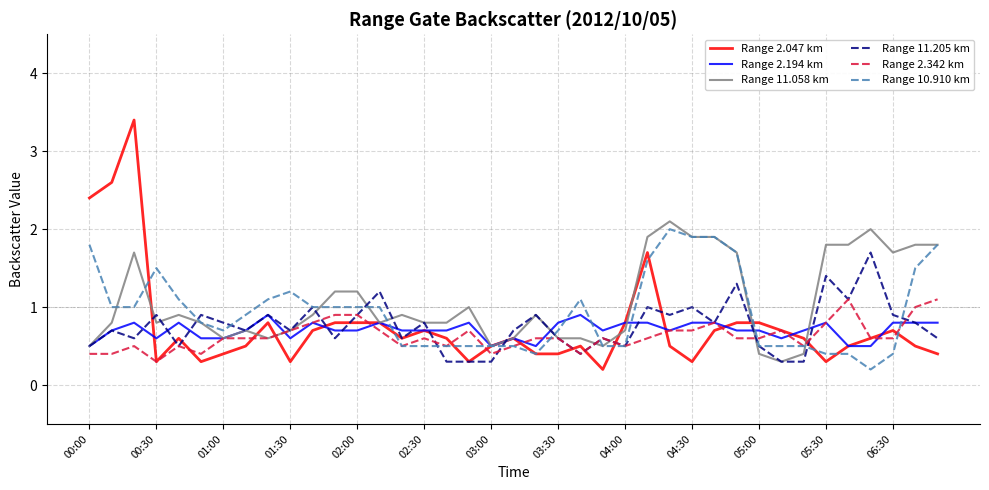

Reading left to right, what are all the values shown in this chart?

Range 2.047 km: 2.4	2.6	3.4	0.3	0.6	0.3	0.4	0.5	0.8	0.3	0.7	0.8	0.8	0.8	0.6	0.7	0.6	0.3	0.5	0.6	0.4	0.4	0.5	0.2	0.8	1.7	0.5	0.3	0.7	0.8	0.8	0.7	0.6	0.3	0.5	0.6	0.7	0.5	0.4
Range 2.194 km: 0.5	0.7	0.8	0.6	0.8	0.6	0.6	0.7	0.9	0.6	0.8	0.7	0.7	0.8	0.7	0.7	0.7	0.8	0.5	0.6	0.5	0.8	0.9	0.7	0.8	0.8	0.7	0.8	0.8	0.7	0.7	0.6	0.7	0.8	0.5	0.5	0.8	0.8	0.8
Range 11.058 km: 0.5	0.8	1.7	0.8	0.9	0.8	0.6	0.7	0.6	0.7	0.9	1.2	1.2	0.8	0.9	0.8	0.8	1.0	0.5	0.6	0.9	0.6	0.6	0.5	0.7	1.9	2.1	1.9	1.9	1.7	0.4	0.3	0.4	1.8	1.8	2.0	1.7	1.8	1.8
Range 11.205 km: 0.5	0.7	0.6	0.9	0.5	0.9	0.8	0.7	0.9	0.7	1.0	0.6	0.9	1.2	0.6	0.8	0.3	0.3	0.3	0.7	0.9	0.6	0.4	0.6	0.5	1.0	0.9	1.0	0.8	1.3	0.5	0.3	0.3	1.4	1.1	1.7	0.9	0.8	0.6
Range 2.342 km: 0.4	0.4	0.5	0.3	0.5	0.4	0.6	0.6	0.6	0.7	0.8	0.9	0.9	0.7	0.5	0.6	0.5	0.7	0.4	0.5	0.6	0.6	0.4	0.6	0.5	0.6	0.7	0.7	0.8	0.6	0.6	0.7	0.5	0.8	1.1	0.6	0.6	1.0	1.1
Range 10.910 km: 1.8	1.0	1.0	1.5	1.1	0.8	0.7	0.9	1.1	1.2	1.0	1.0	1.0	1.0	0.5	0.5	0.5	0.5	0.5	0.5	0.4	0.7	1.1	0.5	0.5	1.6	2.0	1.9	1.9	1.7	0.5	0.5	0.5	0.4	0.4	0.2	0.4	1.5	1.8